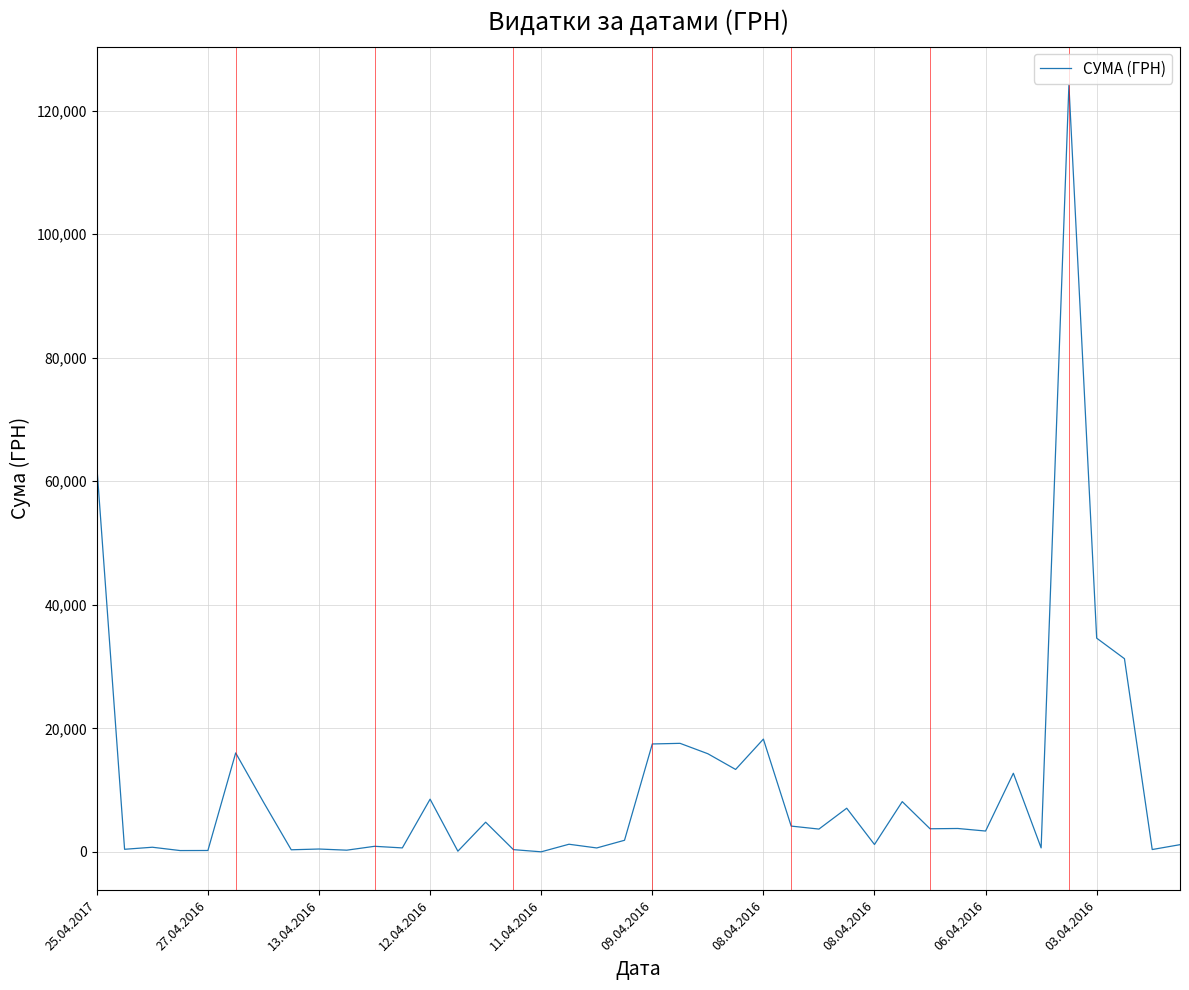

What is the difference between the maximum and minimum values?

124125.5